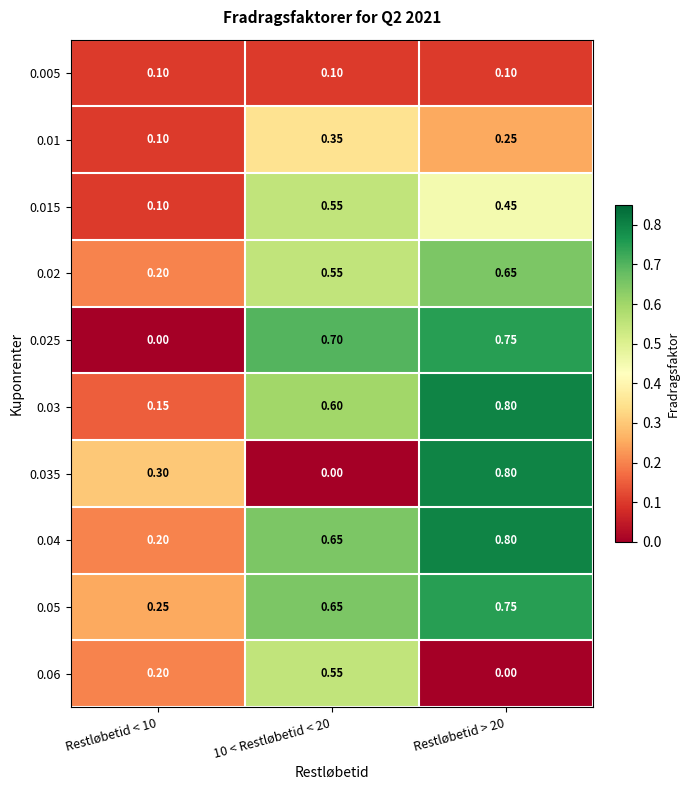

Count the number of data series in this chart.

10